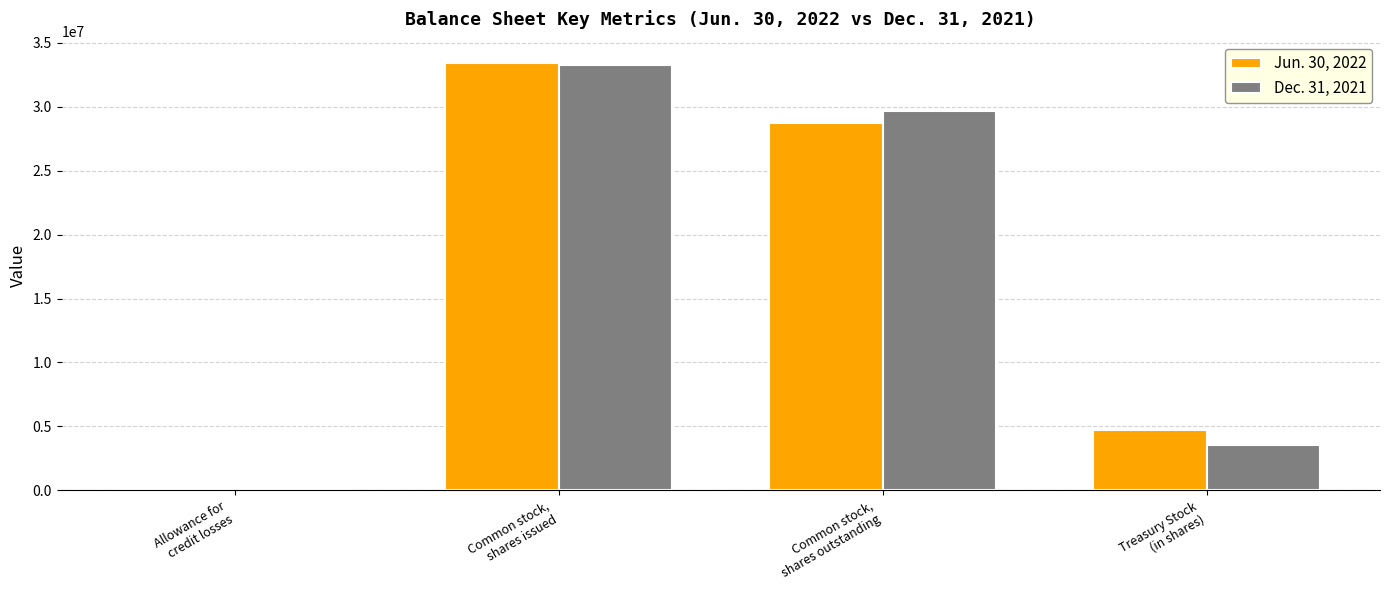

What is the greatest value displayed?

33428587